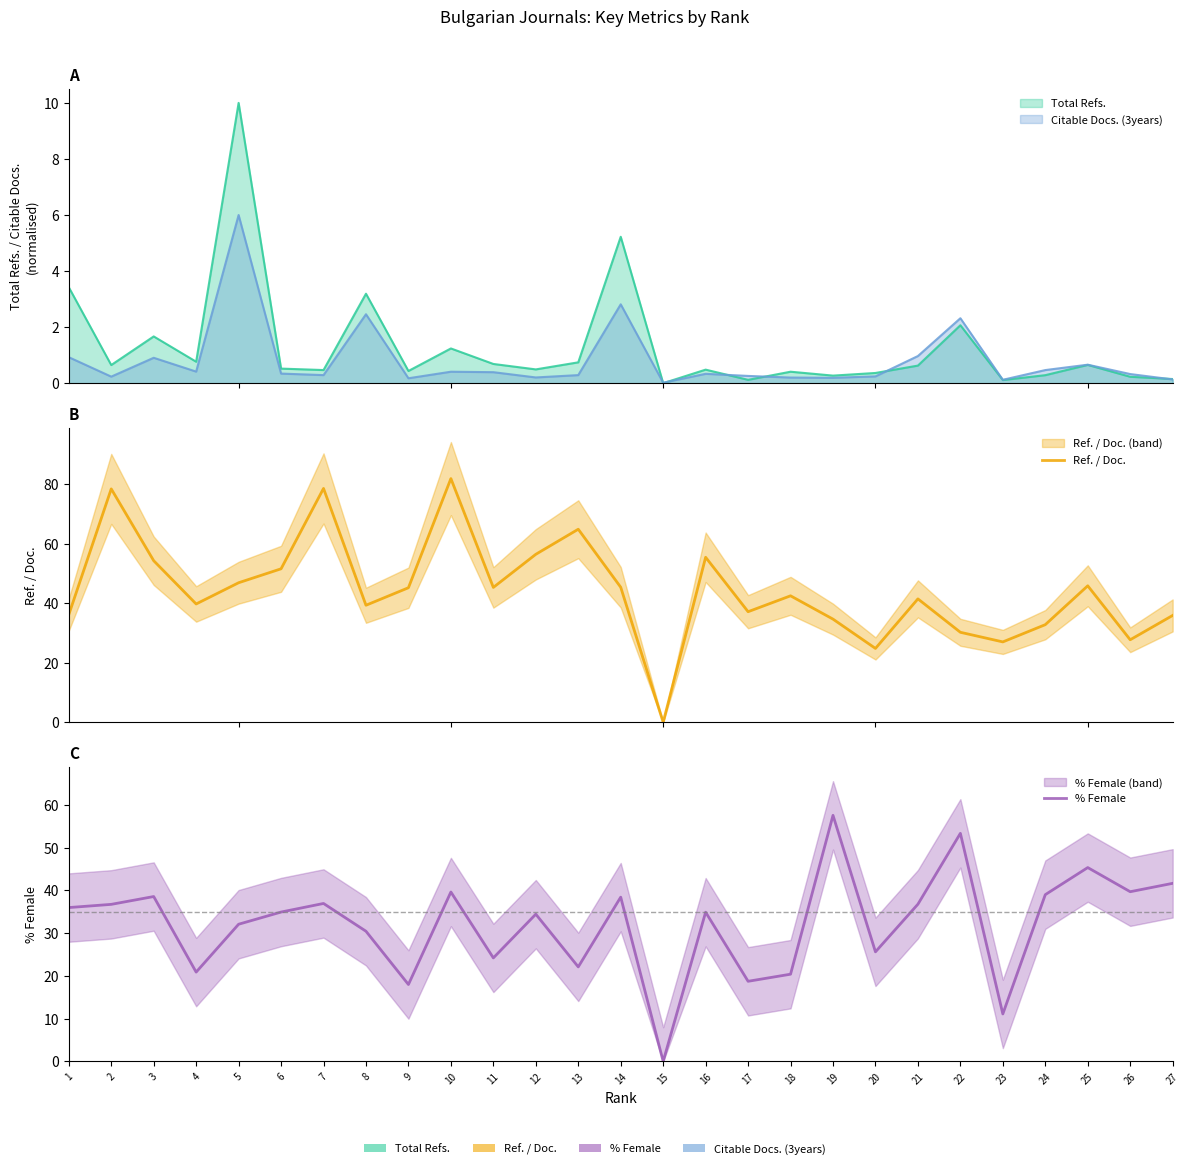

True or false: Ref. / Doc. and % Female intersect in this chart.

True